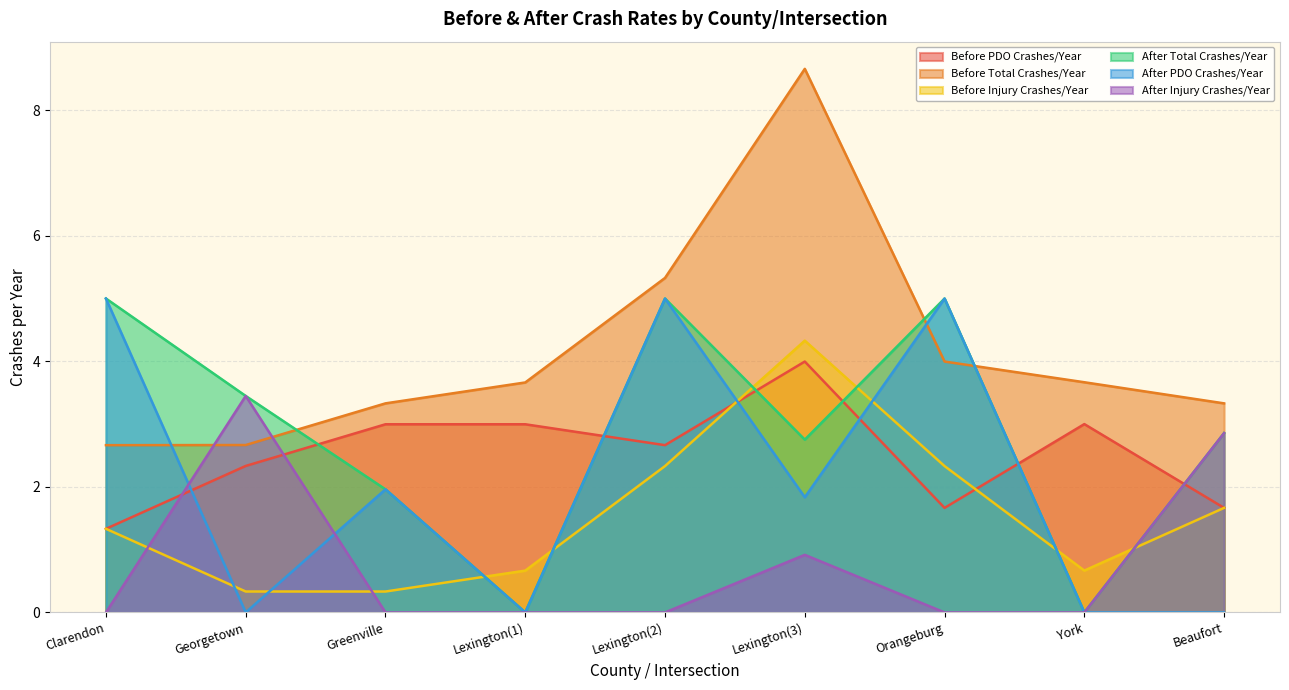

At which category does Before Total Crashes/Year reach its first local peak?

Lexington(3)